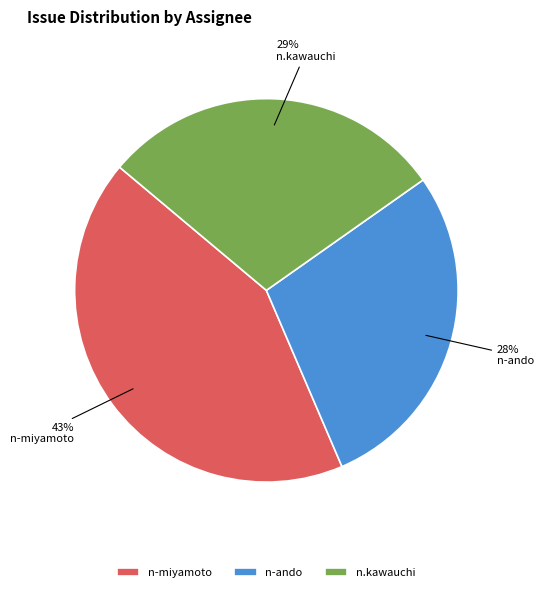

What is the ratio of the value at n-ando to the value at n-miyamoto?

0.7